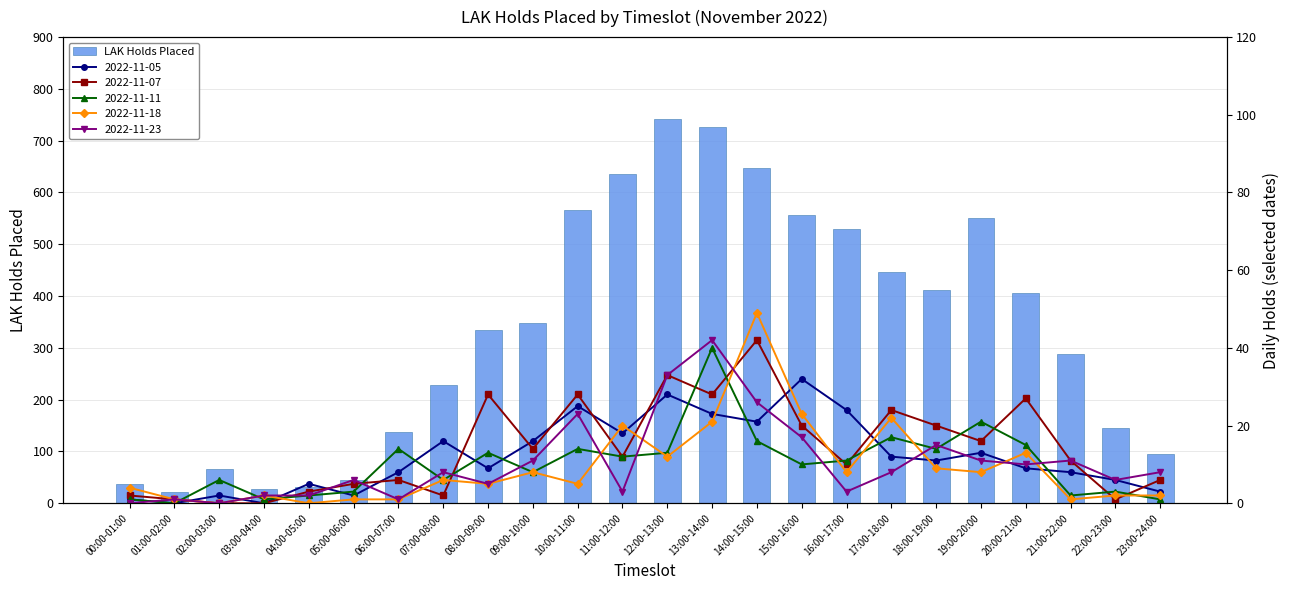

Rank the categories by value from highest to lowest.

12:00-13:00, 13:00-14:00, 14:00-15:00, 11:00-12:00, 10:00-11:00, 15:00-16:00, 19:00-20:00, 16:00-17:00, 17:00-18:00, 18:00-19:00, 20:00-21:00, 09:00-10:00, 08:00-09:00, 21:00-22:00, 07:00-08:00, 22:00-23:00, 06:00-07:00, 23:00-24:00, 02:00-03:00, 05:00-06:00, 00:00-01:00, 04:00-05:00, 03:00-04:00, 01:00-02:00